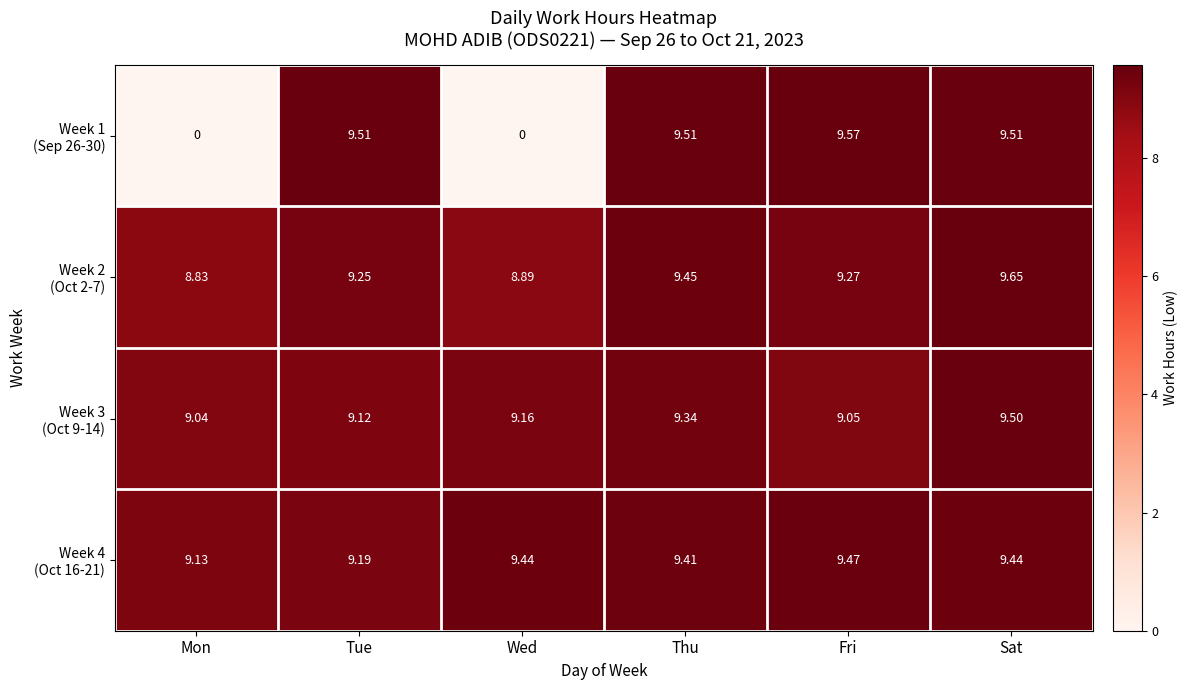

At which category is the sum across all series the highest?

Sat